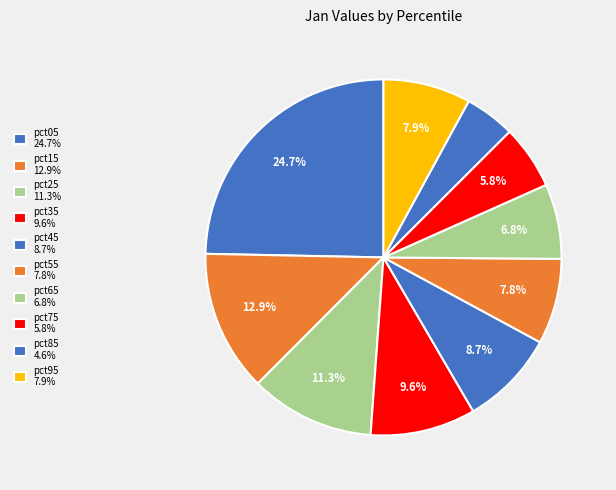

Between pct95 and pct85, which is larger?

pct95